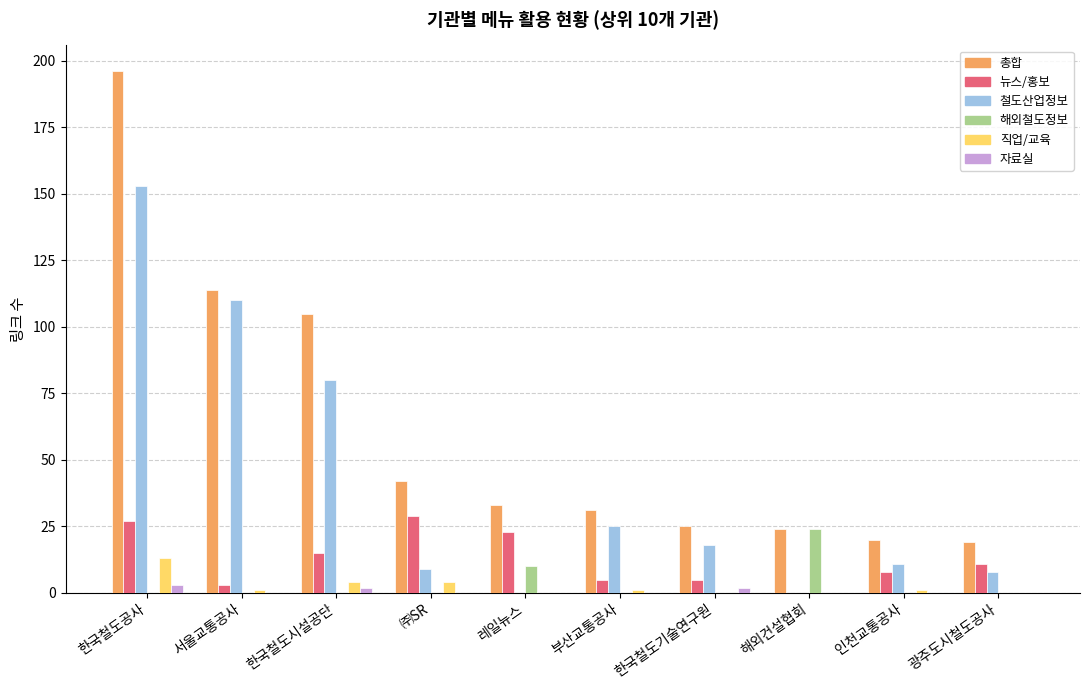

What is the maximum value for 철도산업정보?

153